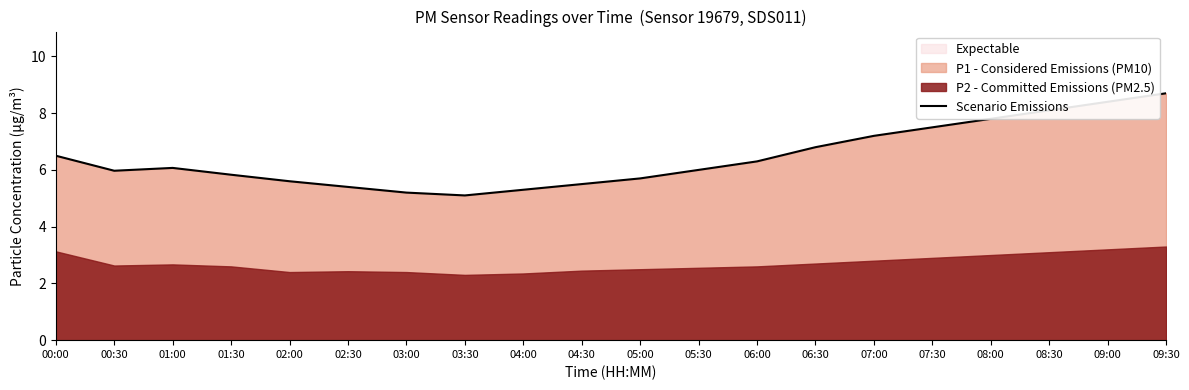

Reading left to right, extract all data points from this chart.

6.5	6.0	6.1	5.8	5.6	5.4	5.2	5.1	5.3	5.5	5.7	6.0	6.3	6.8	7.2	7.5	7.8	8.1	8.4	8.7